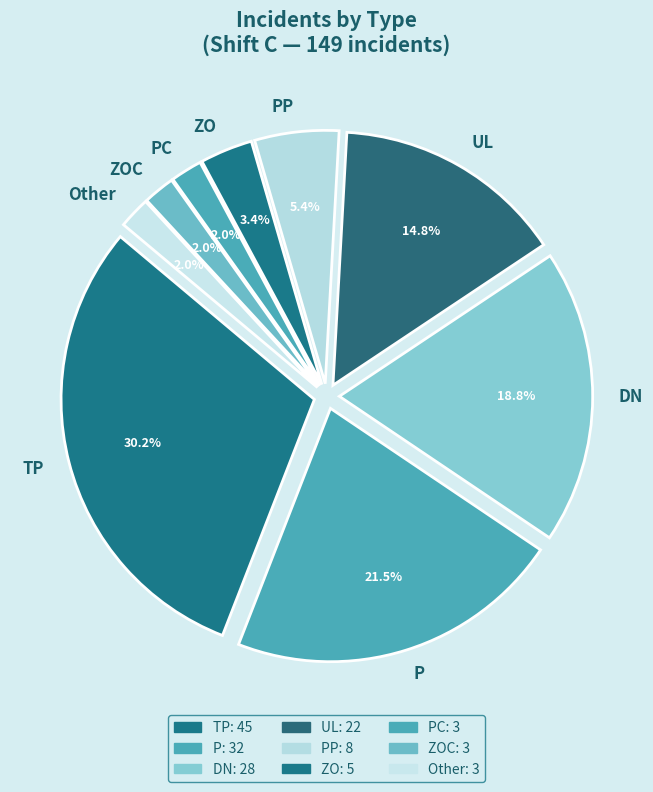

What is the change in value from TP to ZOC?

-42